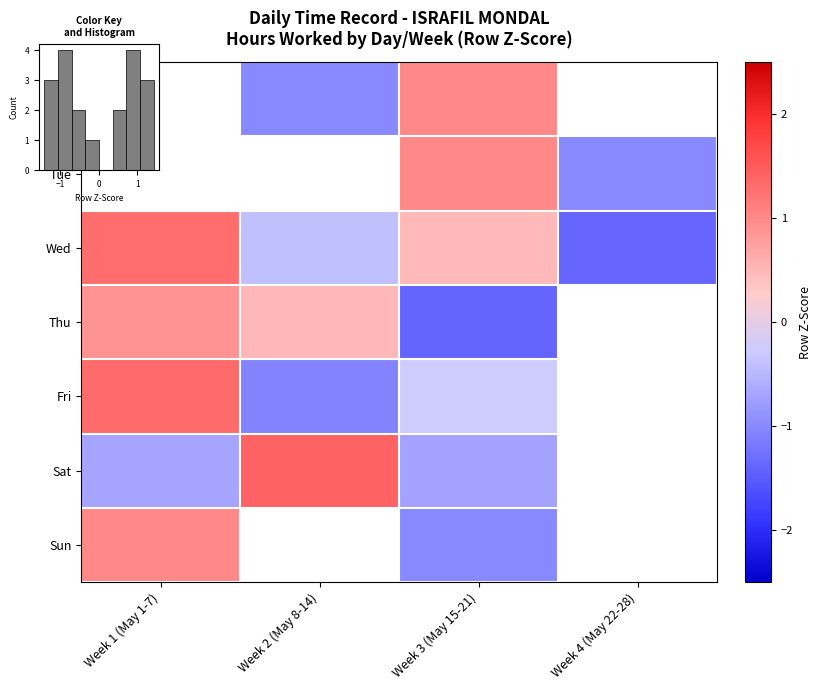

What is the greatest value displayed?

1.4